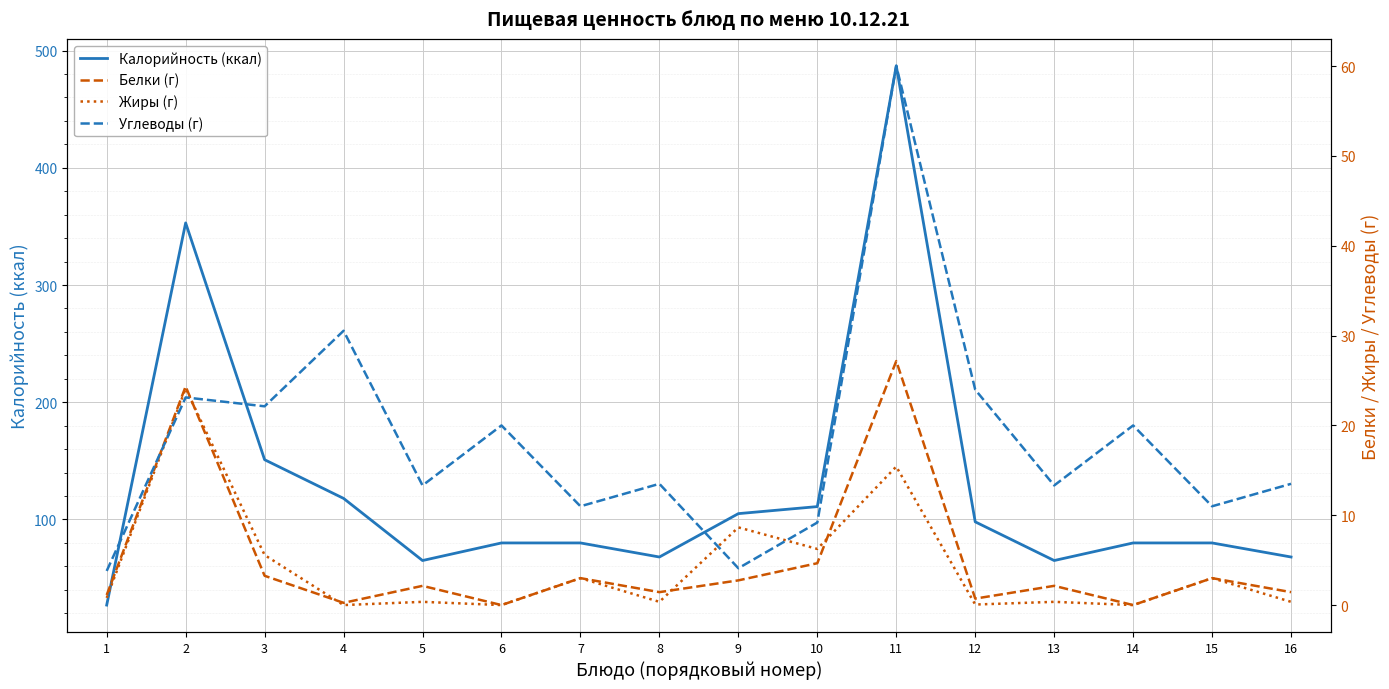

The value of Жиры (г) at 3 is 1.4. True or false?

False